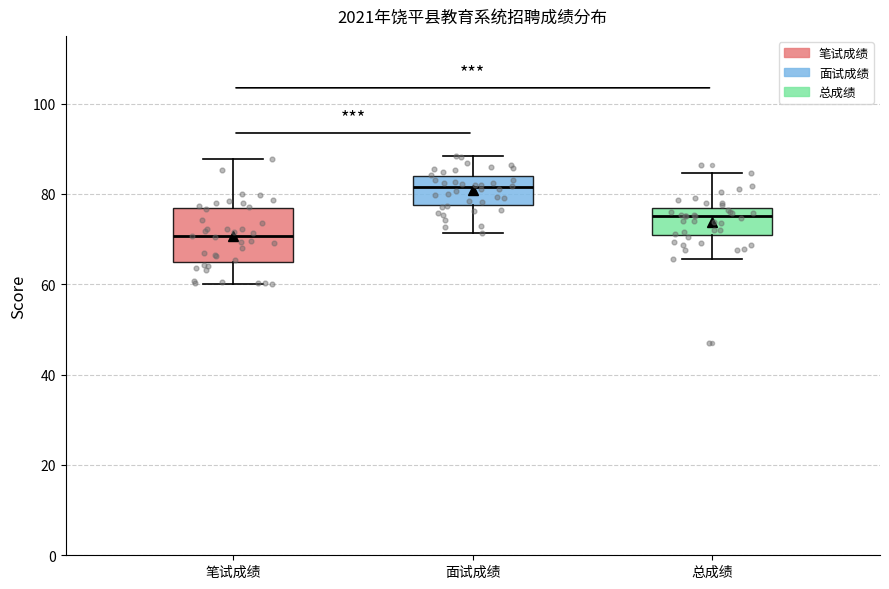

Reading left to right, transcribe this box plot: for each box, give where its median line is, the range the box spans, and where its two whiskers end, as read against the y-axis. The values are not printed on the chart, so give them approximately, as read against the axis.

笔试成绩: median 70, box 64 to 76, whiskers 60 to 88
面试成绩: median 82, box 78 to 84, whiskers 72 to 88
总成绩: median 76 (just below the box's upper edge), box 70 to 76, whiskers 66 to 84